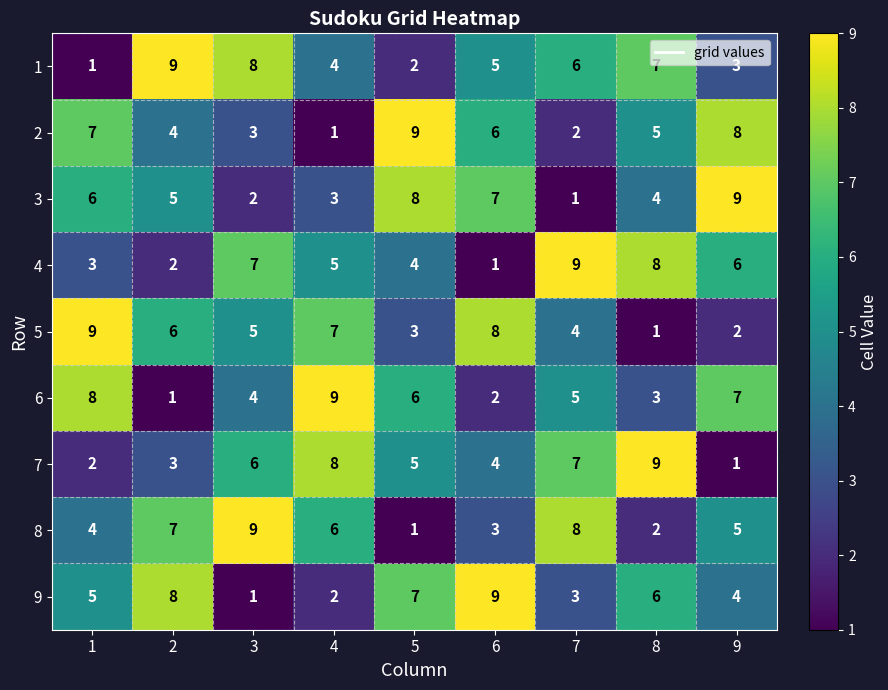

What is the smallest value displayed?

1